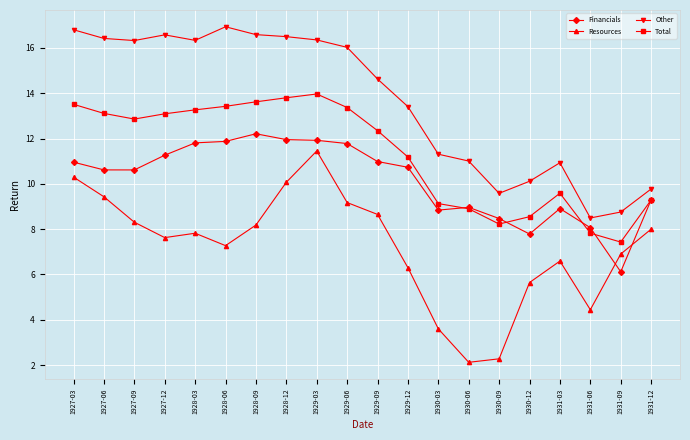

What is the label of the 18th point from the right?

1927-09